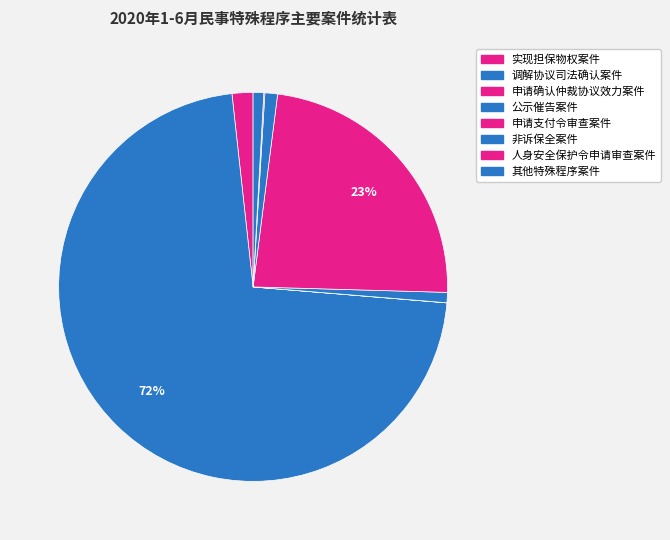

To the nearest percent, what is the combined percentage of 非诉保全案件 and 公示催告案件?

2%